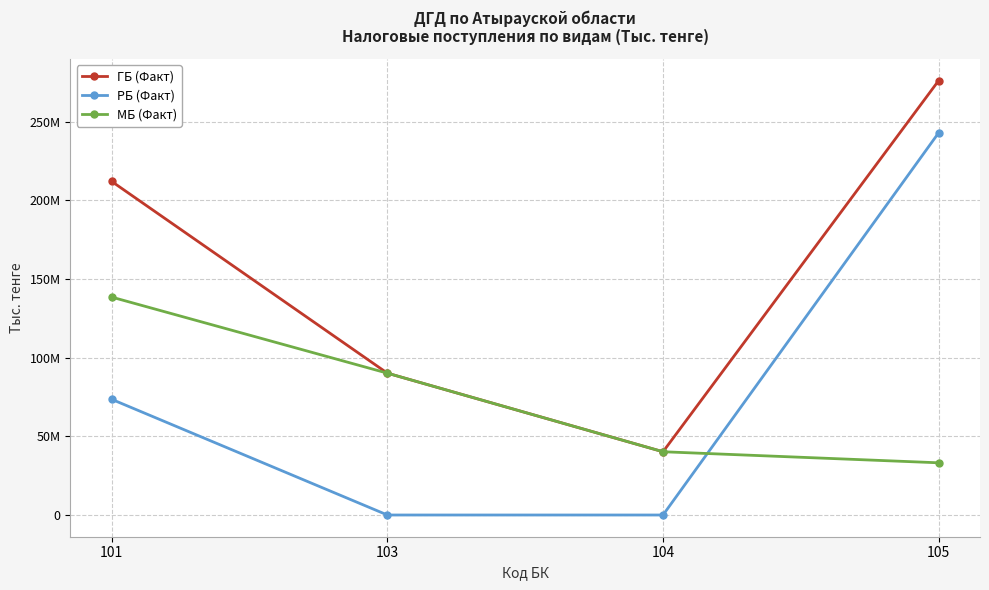

Does the chart display data point markers on the line(s)?

Yes